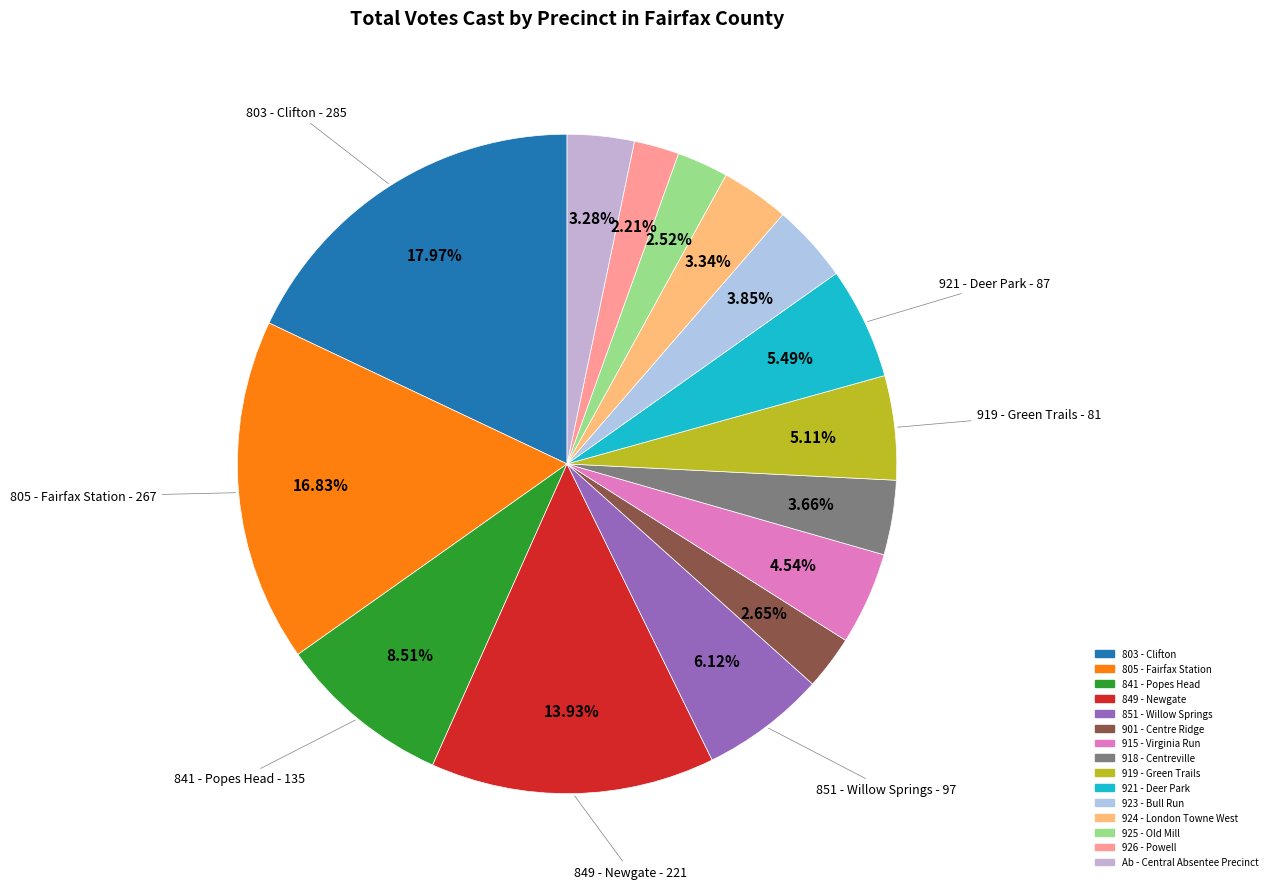

Combined, what portion of the pie is 803 - Clifton and 919 - Green Trails?

23.1%